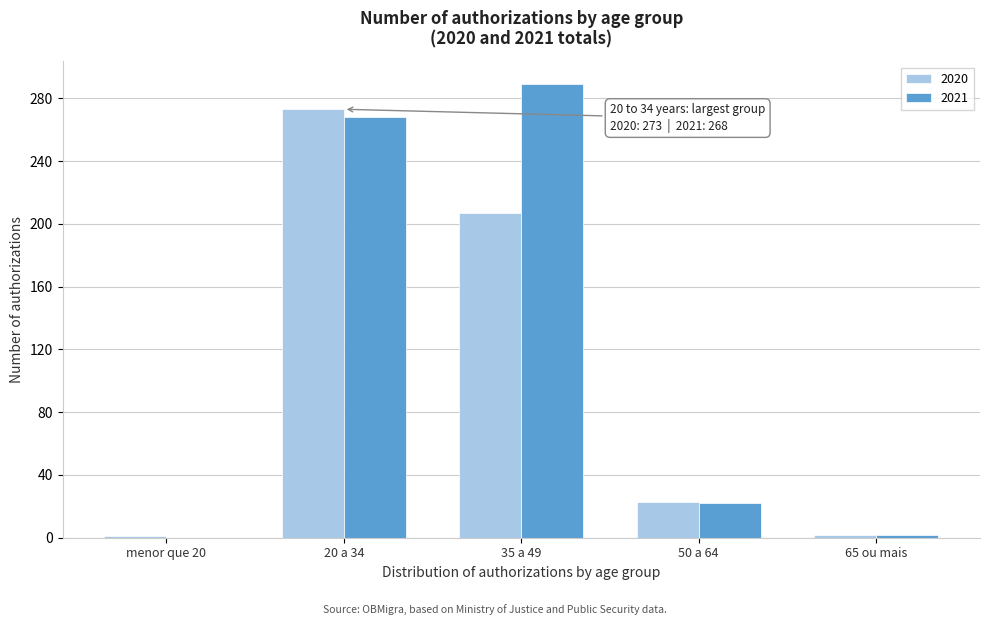

At which category is the sum across all series the highest?

20 a 34